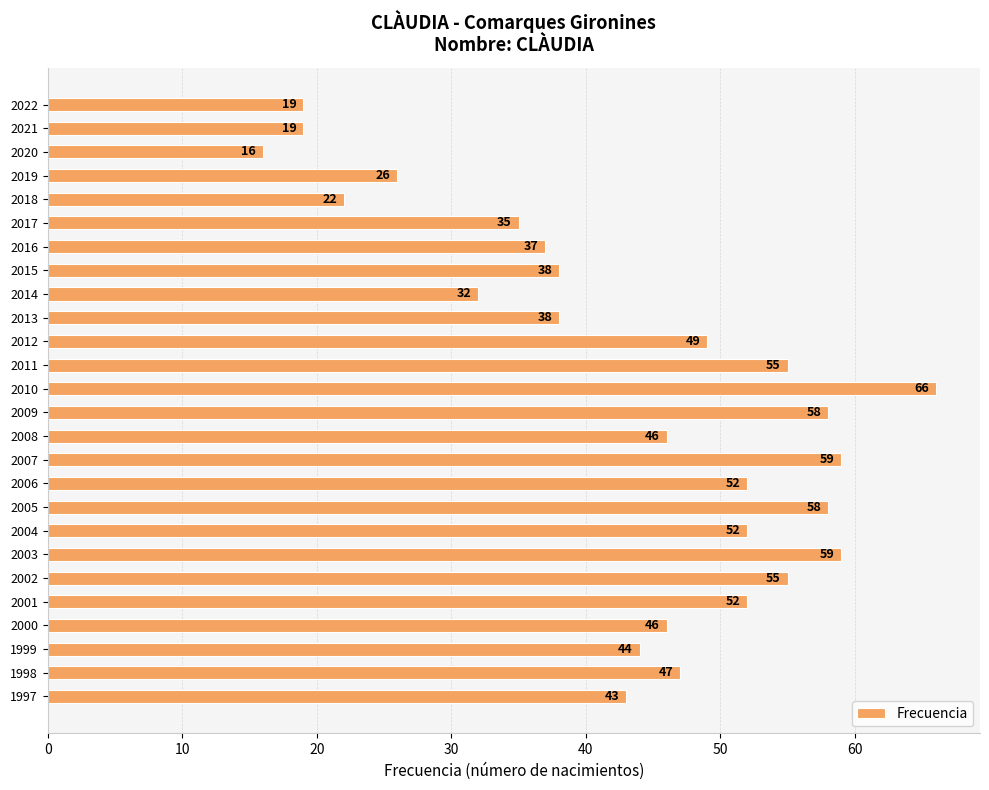

How many categories are shown in the chart?

26